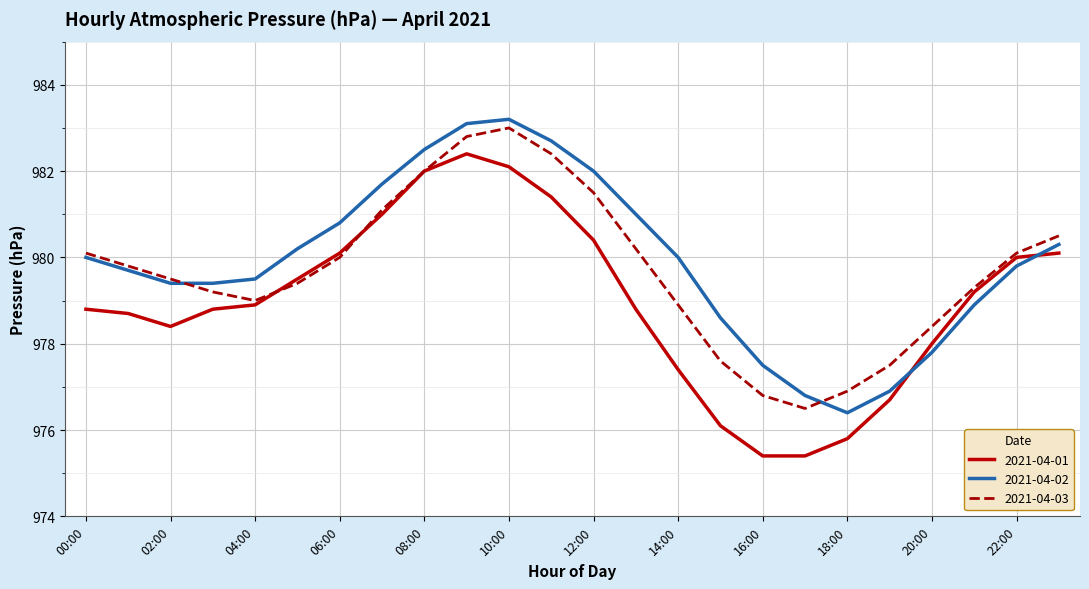

What is the greatest value displayed?

983.2